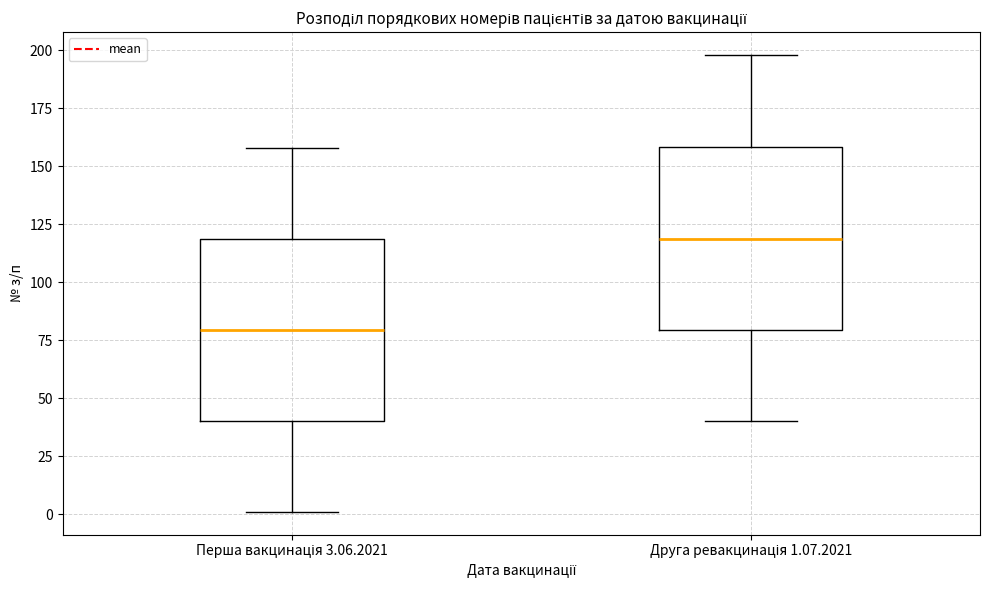

Reading left to right, read every box against the y-axis: the position of its median line, the range the box covers, and the ends of its whiskers. The values are not printed on the chart, so give them approximately, as read against the axis.

Перша вакцинація 3.06.2021: median 80, box 40 to 120, whiskers 0 to 160
Друга ревакцинація 1.07.2021: median 120, box 80 to 160, whiskers 40 to 200